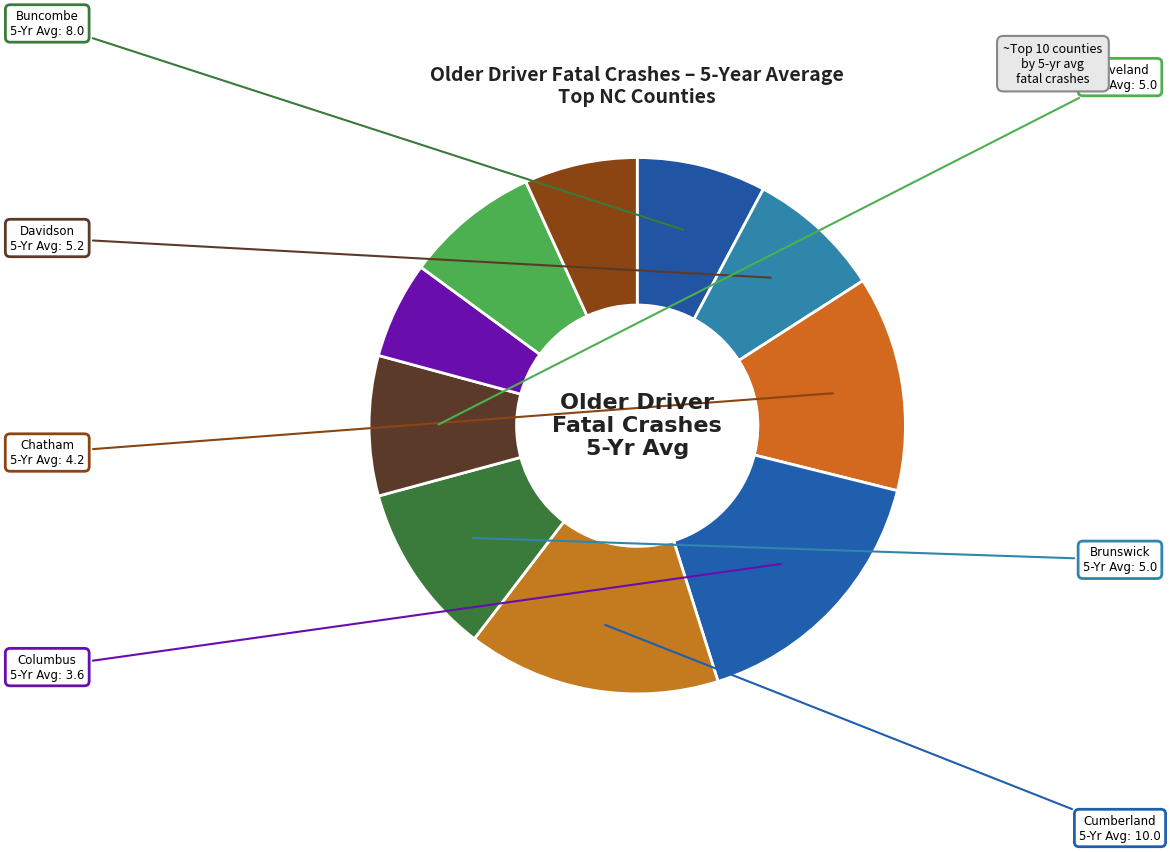

Count the number of slices in the pie.

10